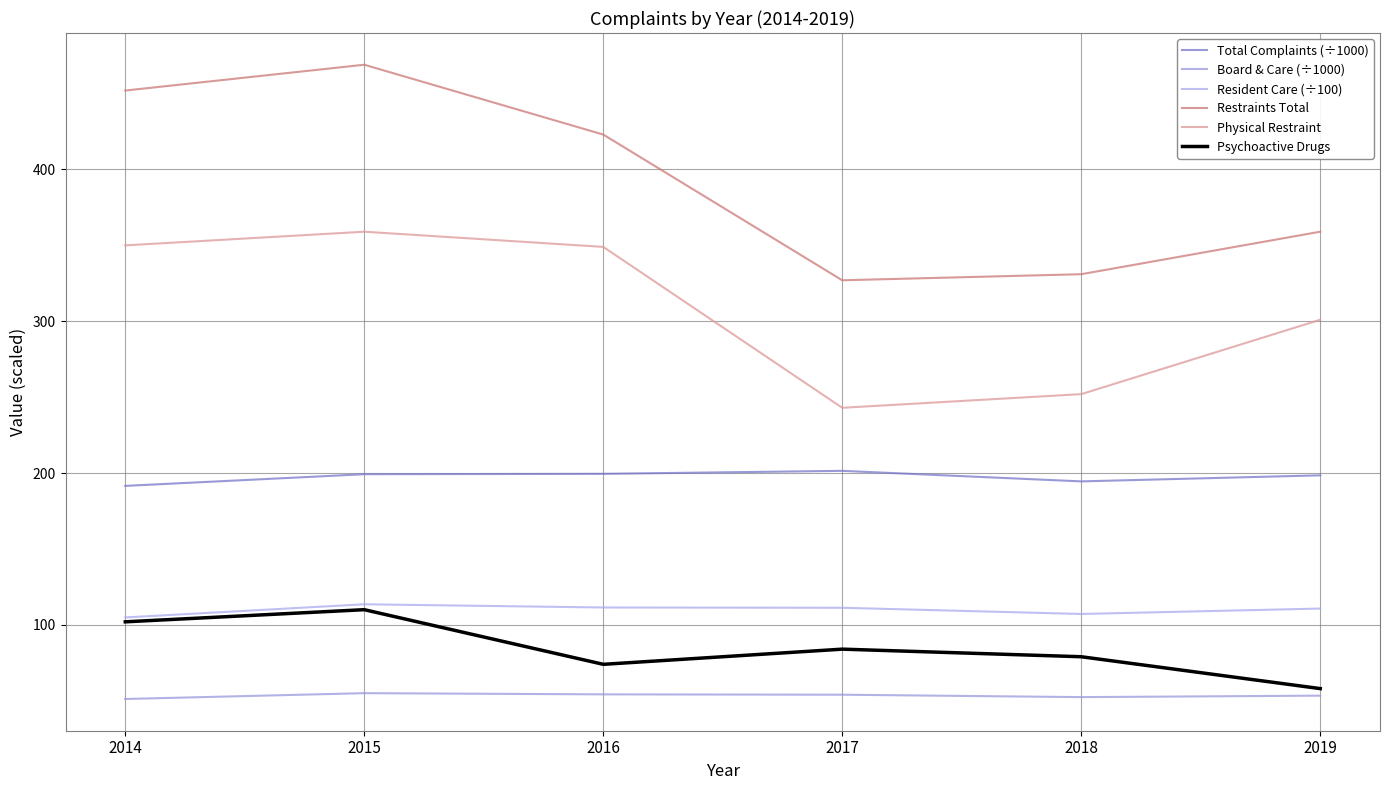

What is the difference between the highest and lowest values at 2014?

400.8